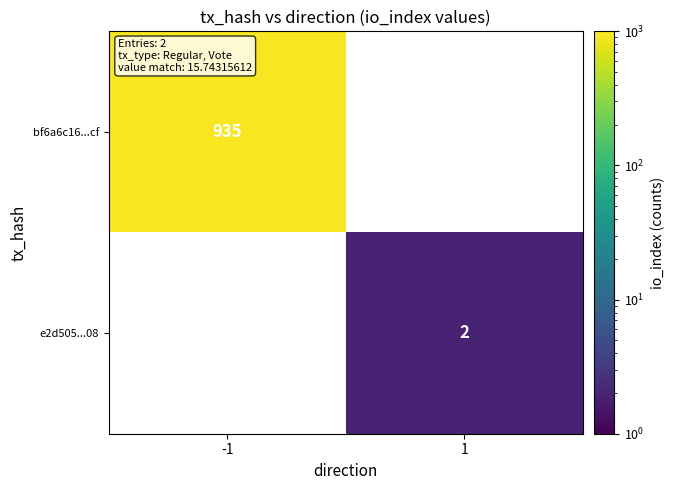

Is it true that e2d505...08 equals 1 at 1?

False